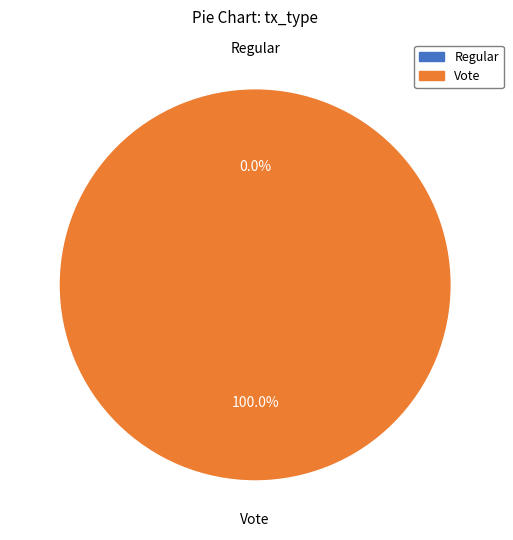

Which slice represents more than half of the pie?

Vote